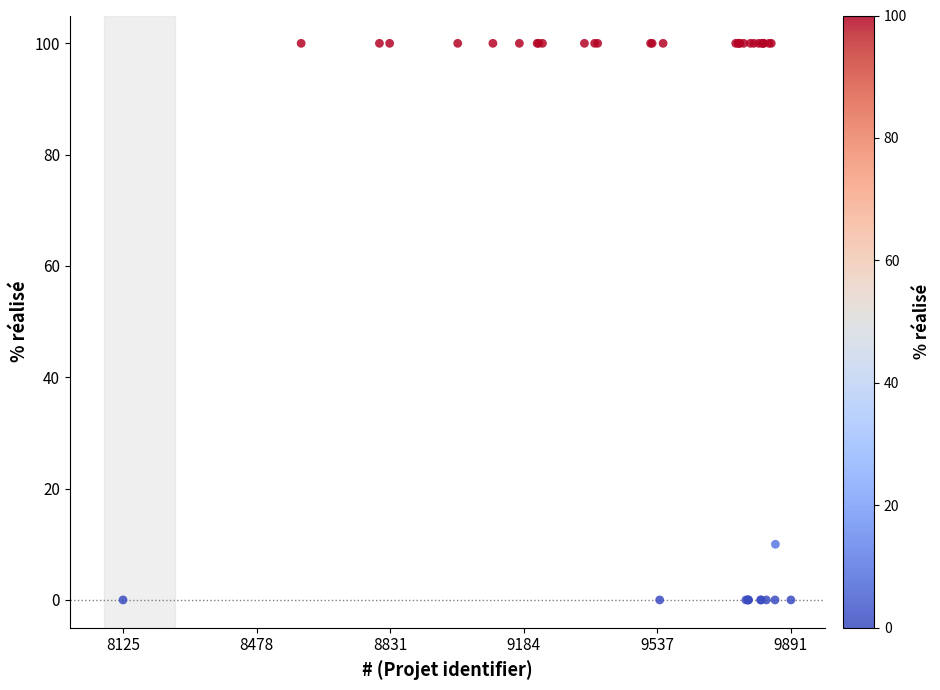

What Y value in the scatter plot is closest to 50?

10